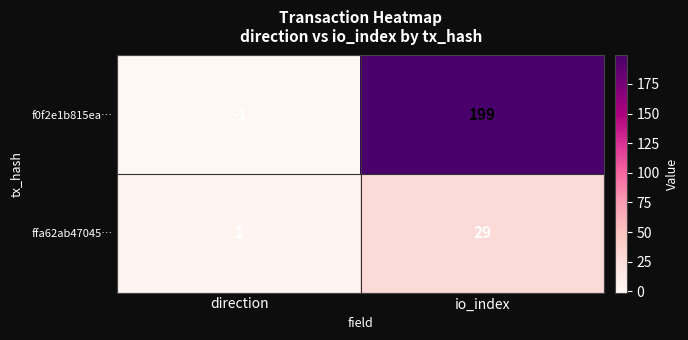

At which category is the sum across all series the highest?

io_index